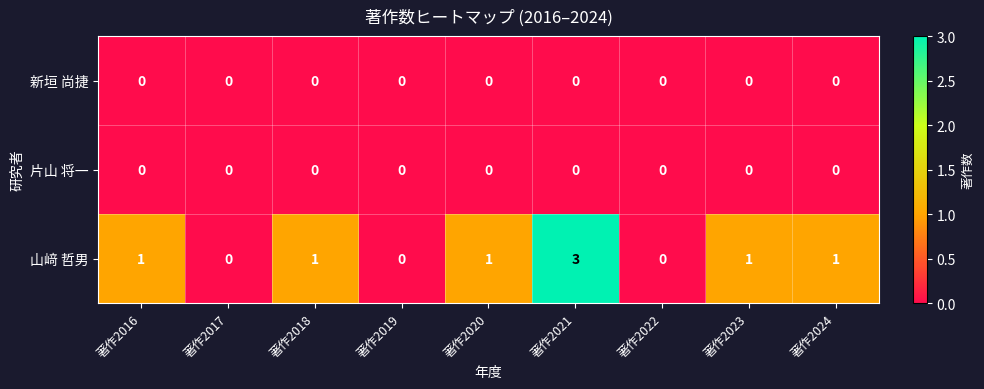

What is the difference between the maximum and second lowest values in the 山﨑 哲男 series?

3